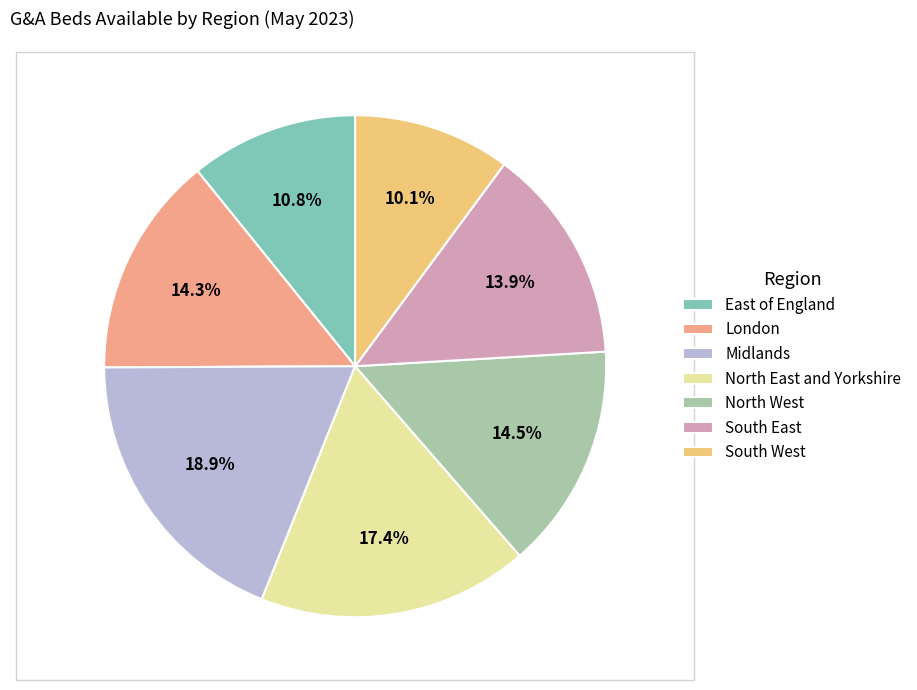

What is the smallest slice in the pie chart?

South West